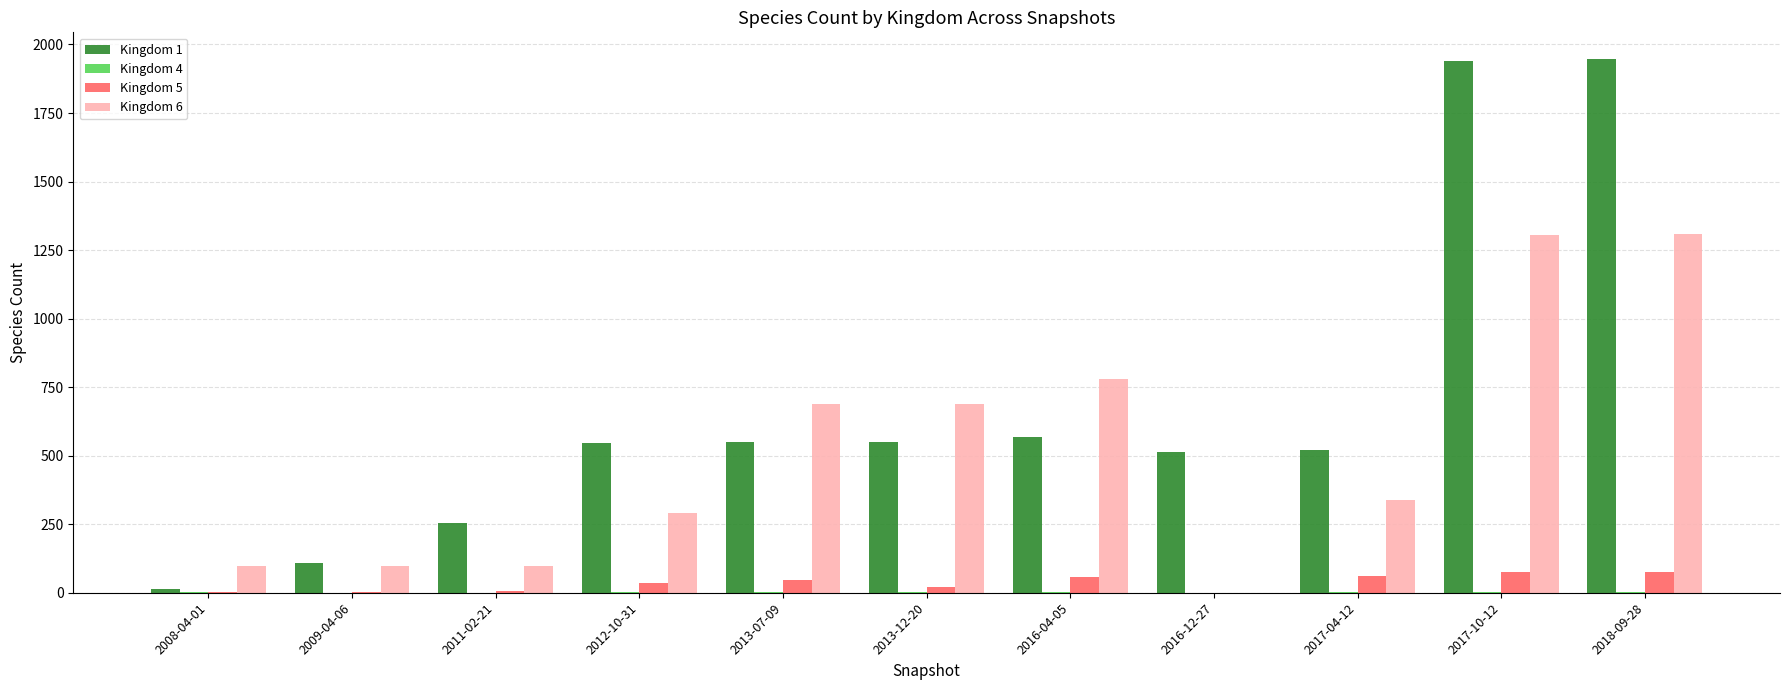

Which series has the largest total across all categories?

Kingdom 1